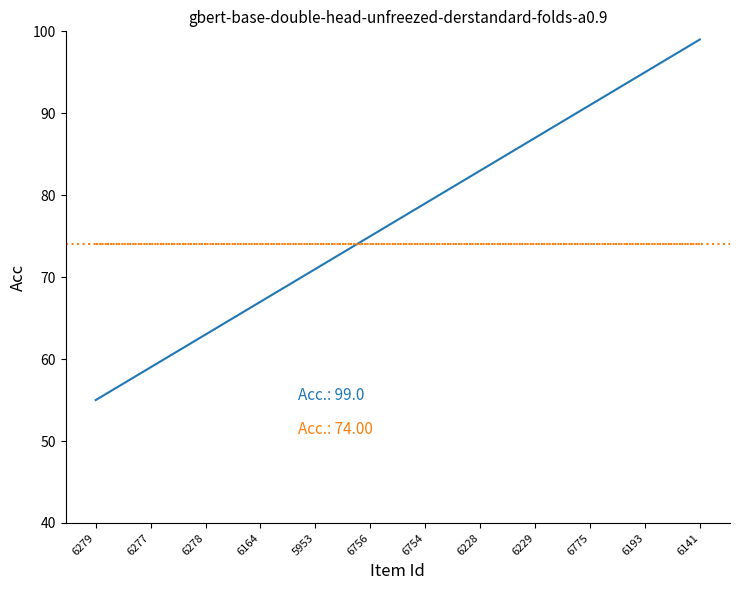

At which category is the sum across all series the highest?

6141